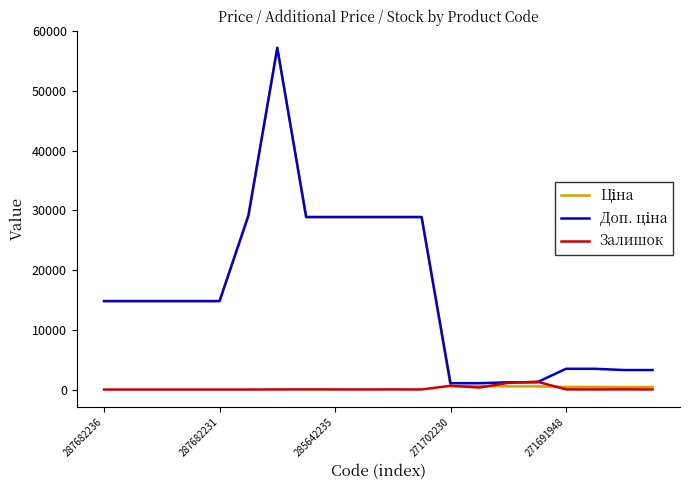

Rank the series by their maximum value, from highest to lowest.

Ціна, Доп. ціна, Залишок